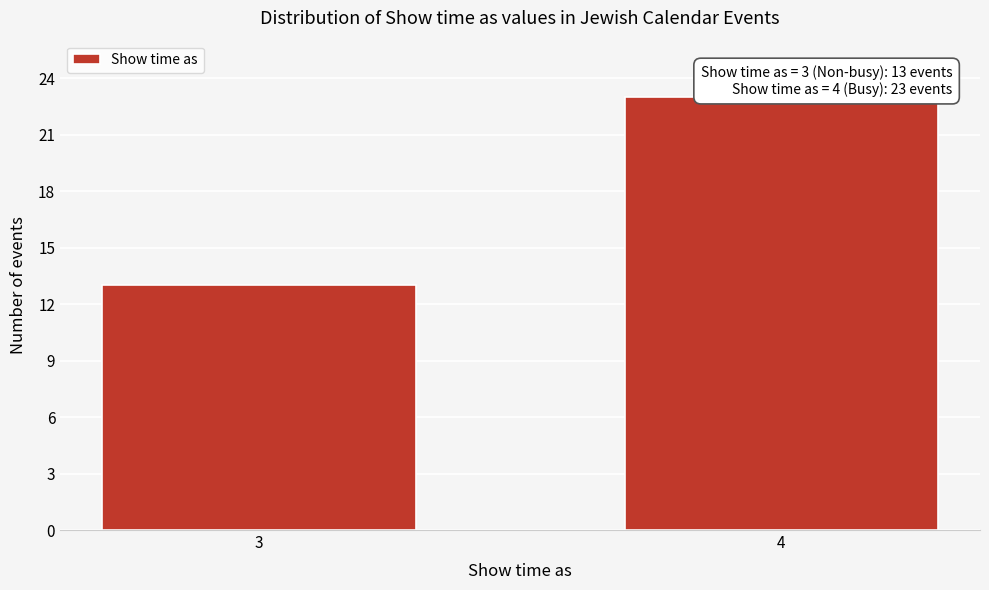

Reading left to right, extract all data points from this chart.

13	23